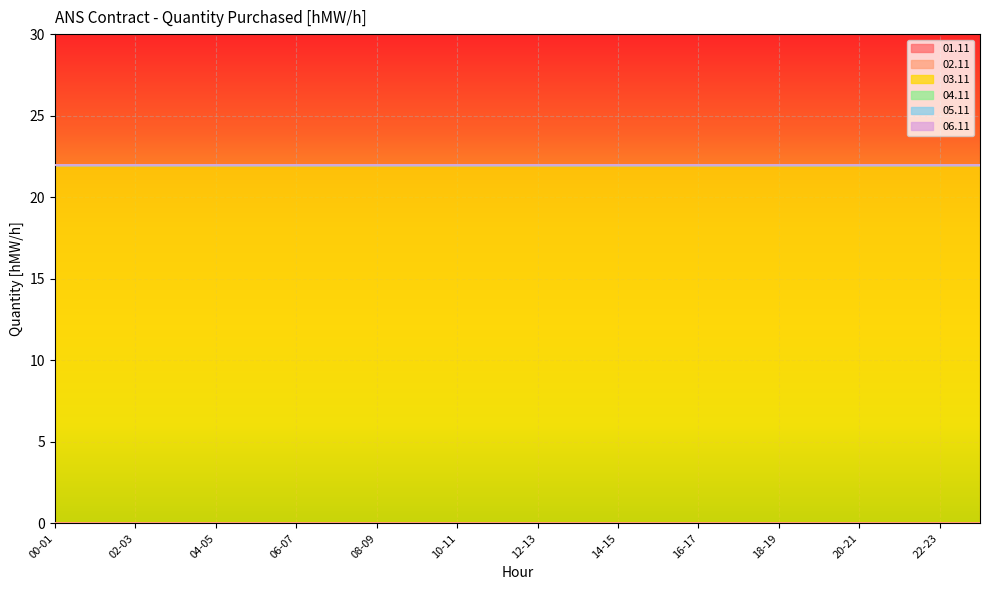

At which category is the sum across all series the highest?

00-01